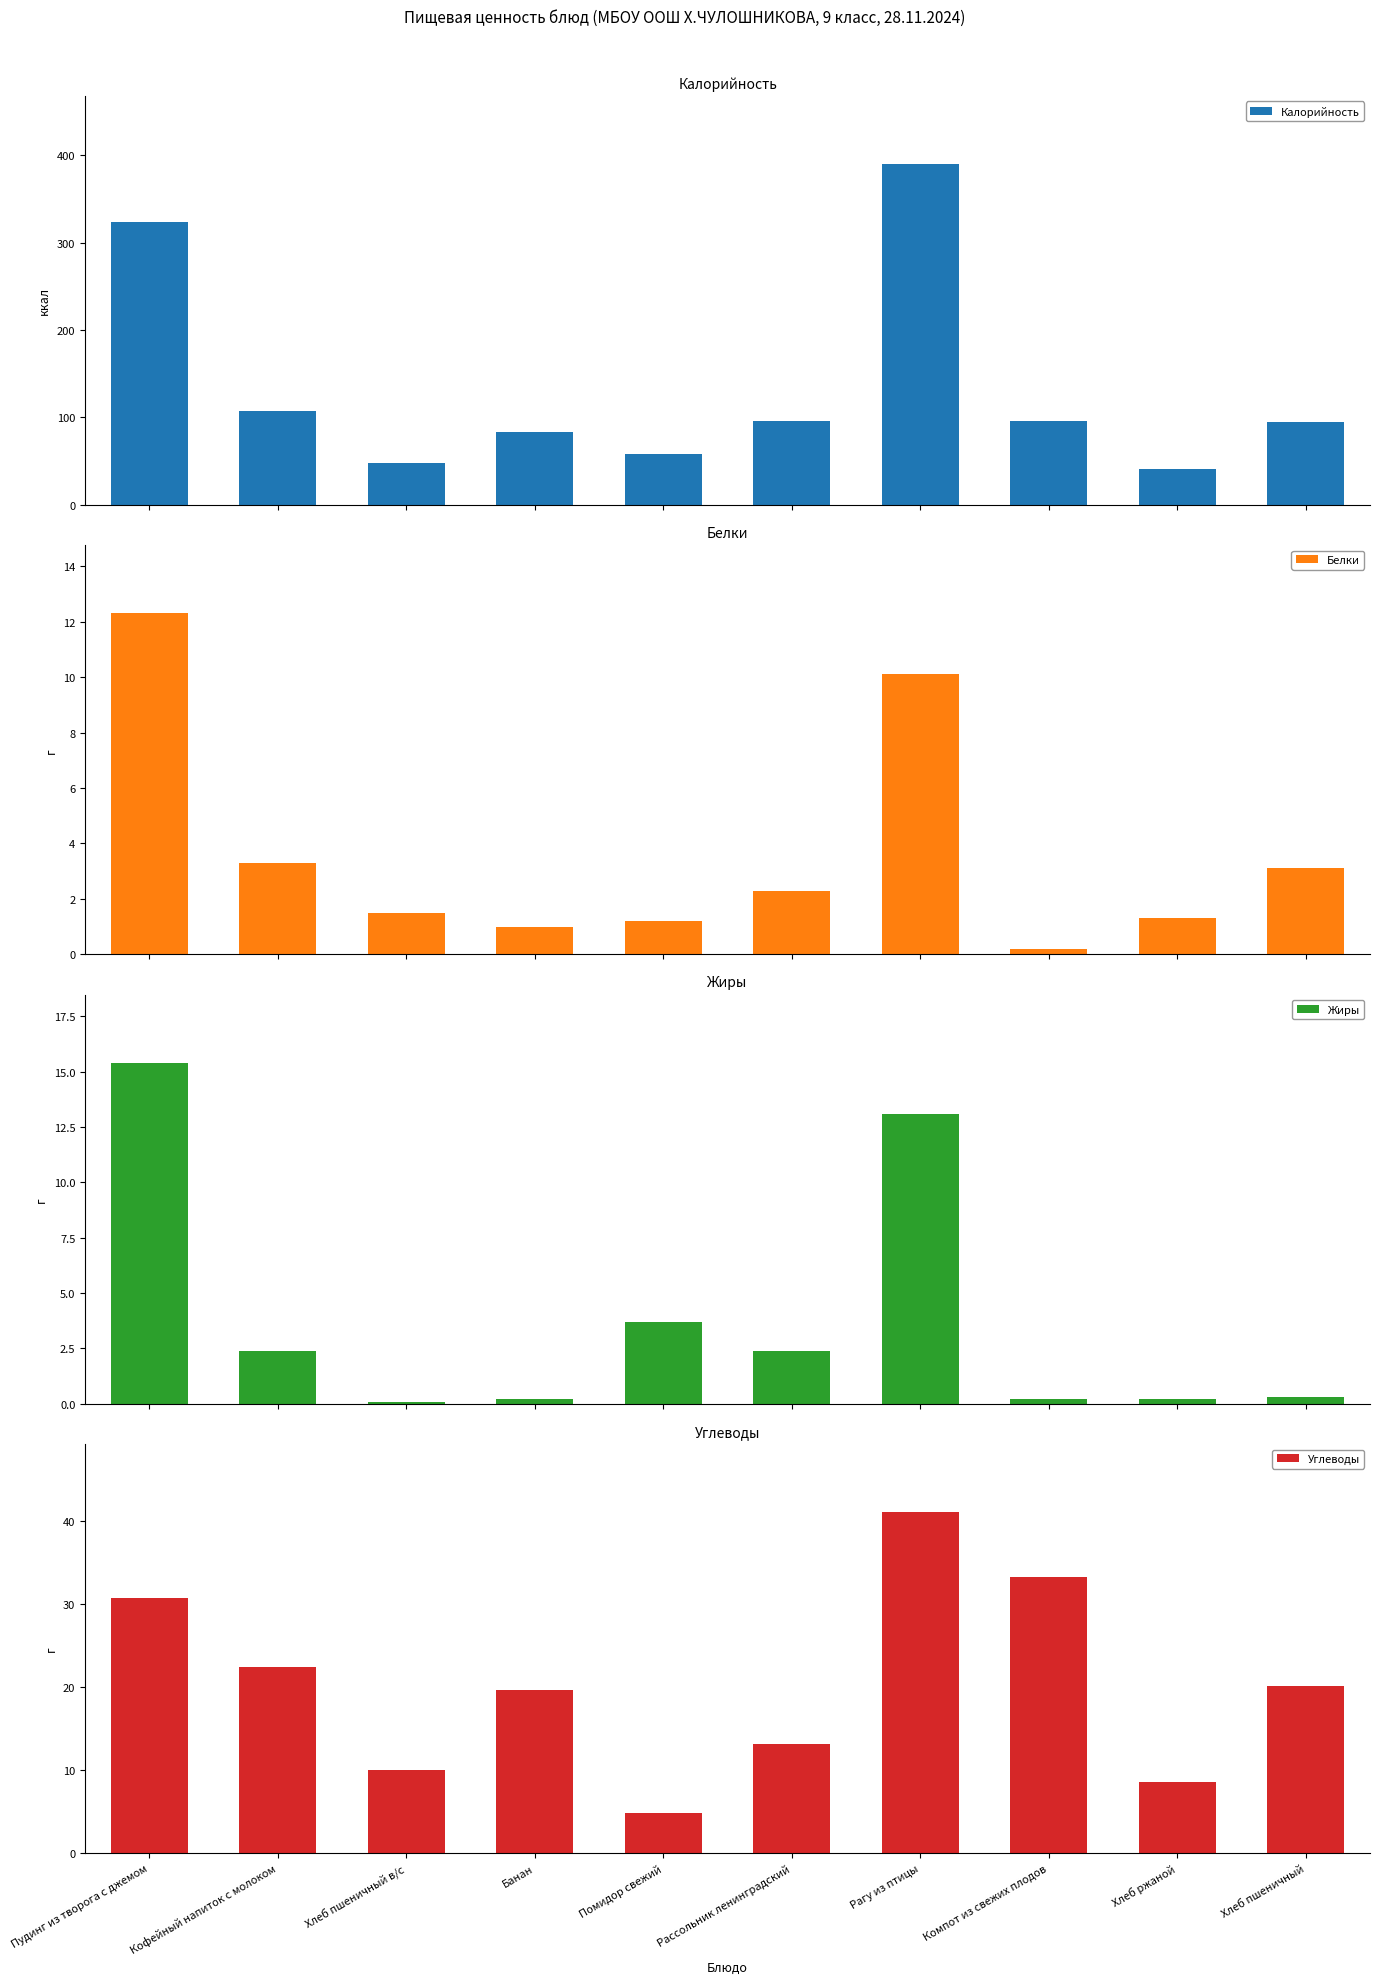

How many values in the Калорийность series exceed 95?

5